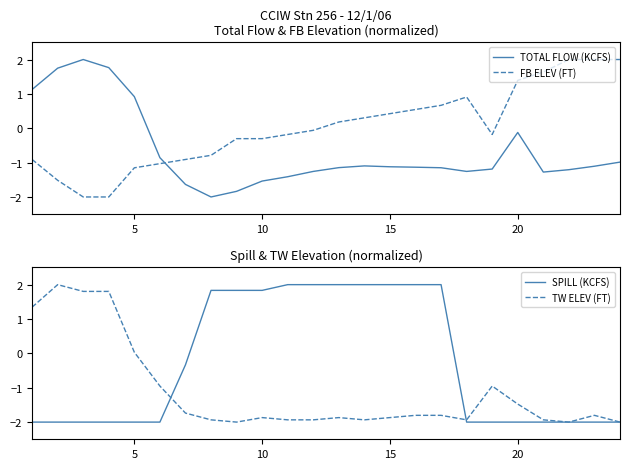

After their last crossing, which series has the higher values: TOTAL FLOW (KCFS) or FB ELEV (FT)?

FB ELEV (FT)